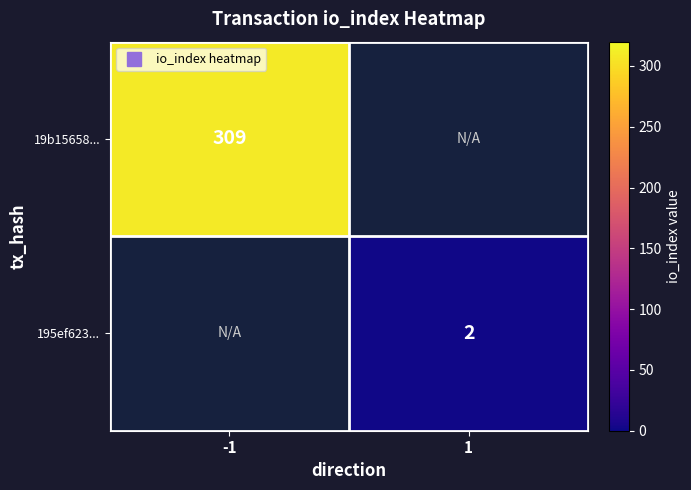

What is the approximate value of 19b15658... at -1?

309.0